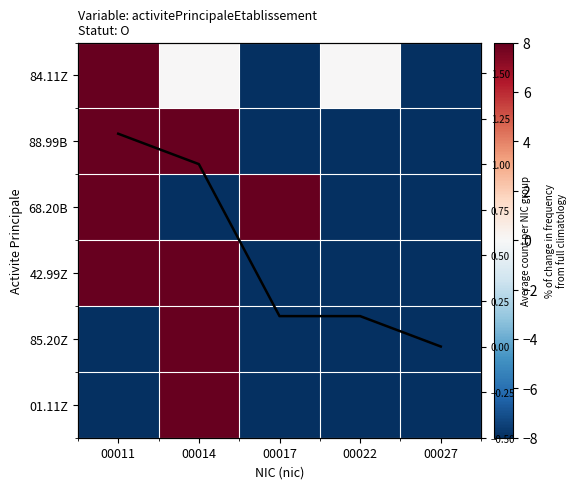

Is it true that 85.20Z equals -100.0 at 00017?

True